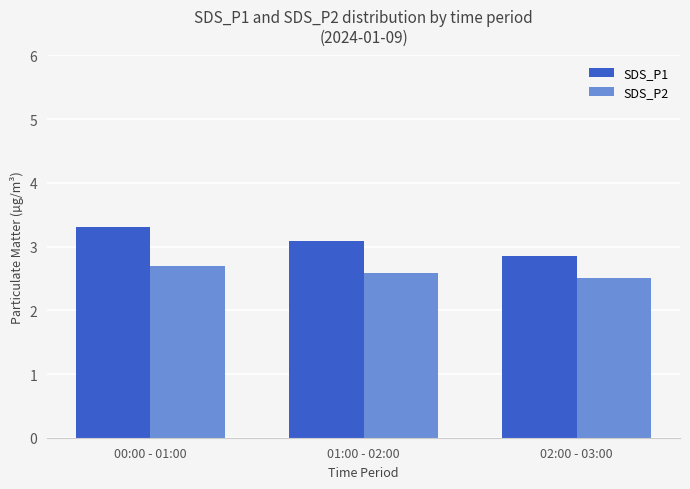

Count the SDS_P2 values in the range 2 to 3.

3